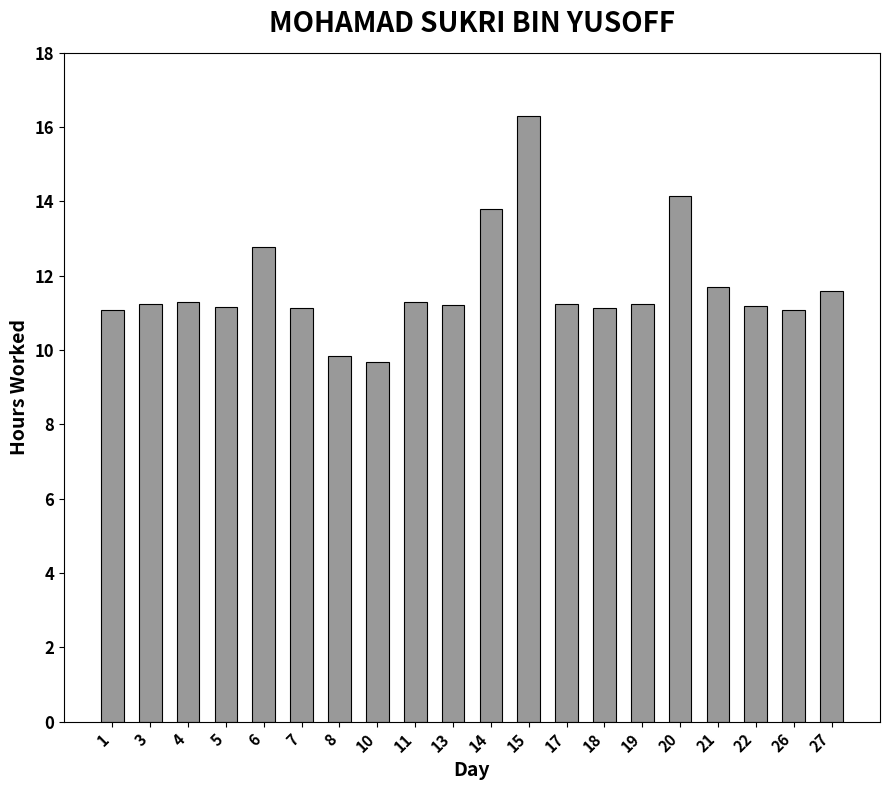

How many categories are shown in the chart?

20